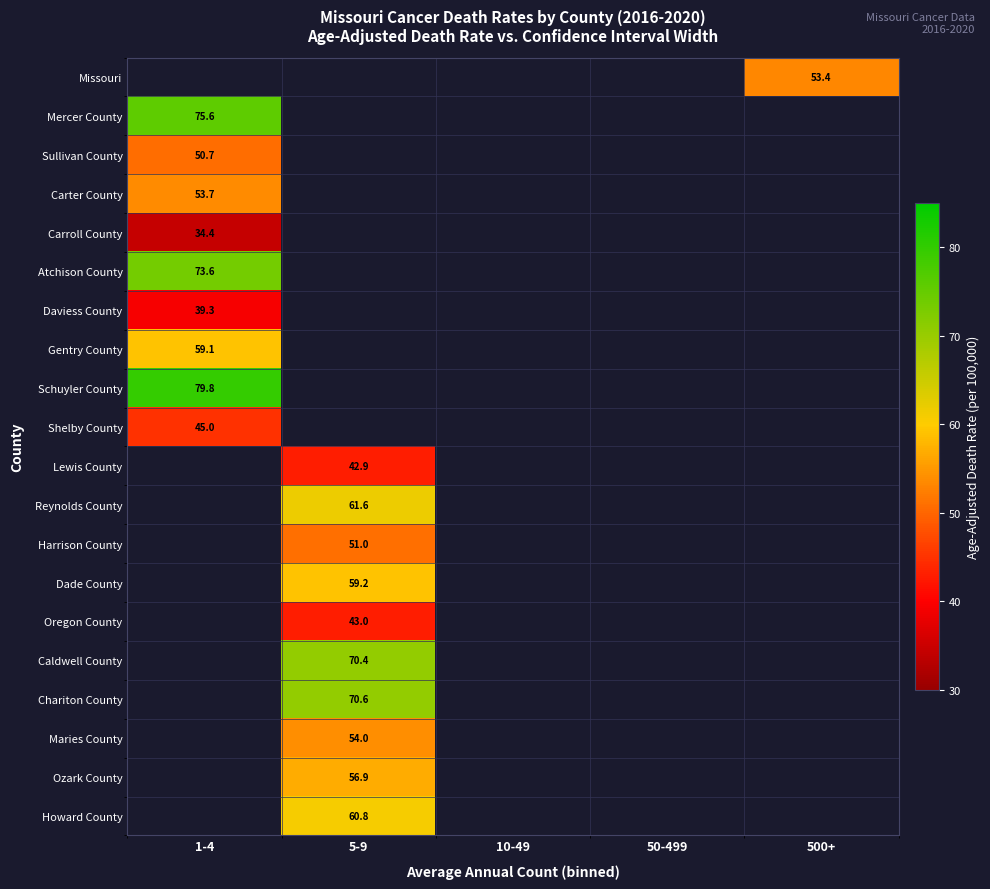

How many series are shown in this chart?

20